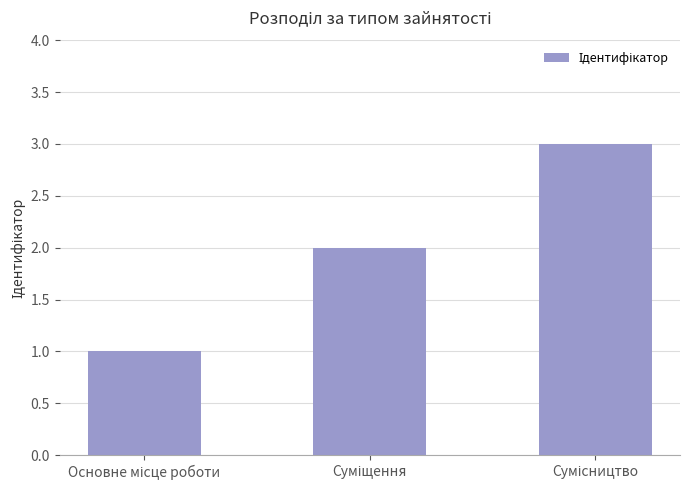

What is the sum of all values?

6